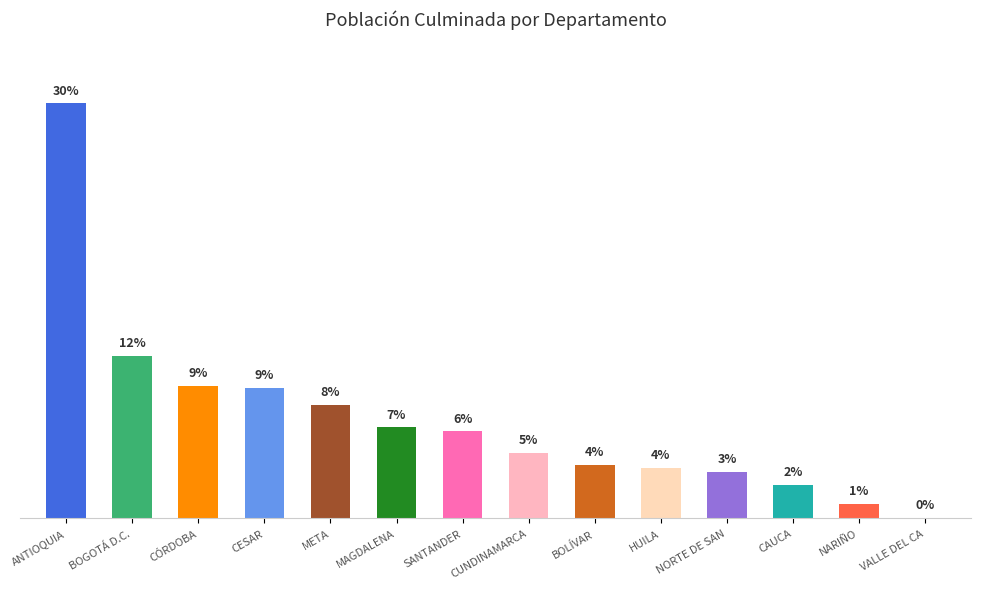

Rank the categories by value from highest to lowest.

ANTIOQUIA, BOGOTÁ D.C., CÓRDOBA, CESAR, META, MAGDALENA, SANTANDER, CUNDINAMARCA, BOLÍVAR, HUILA, NORTE DE SAN, CAUCA, NARIÑO, VALLE DEL CA